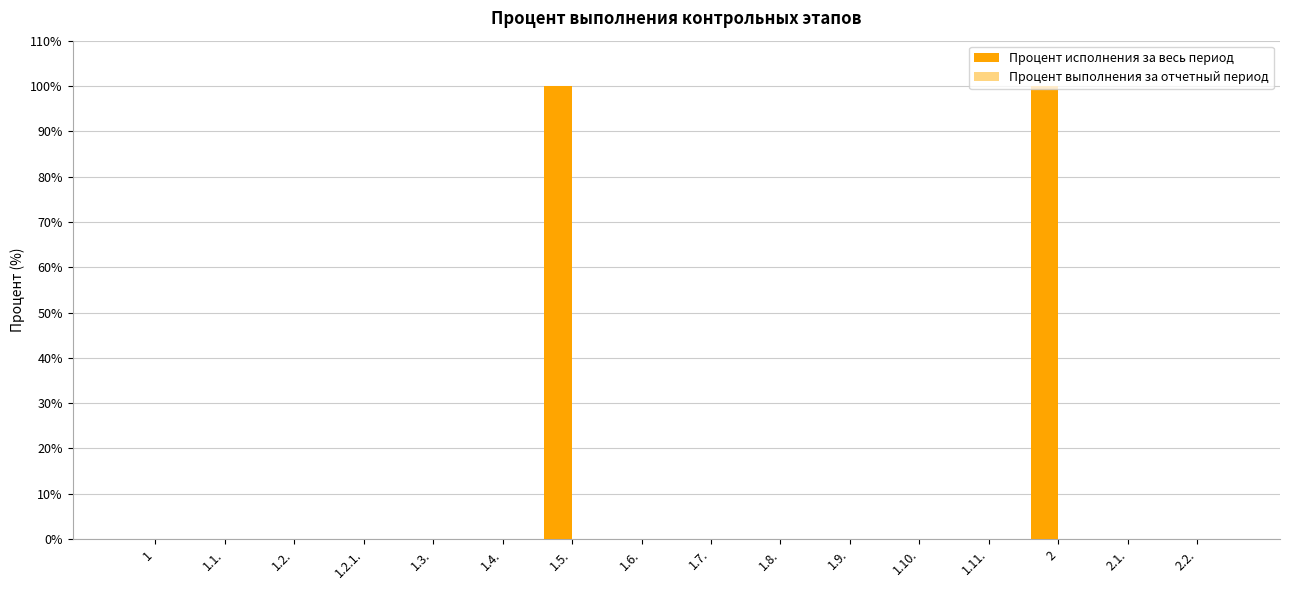

What is the greatest value displayed?

100